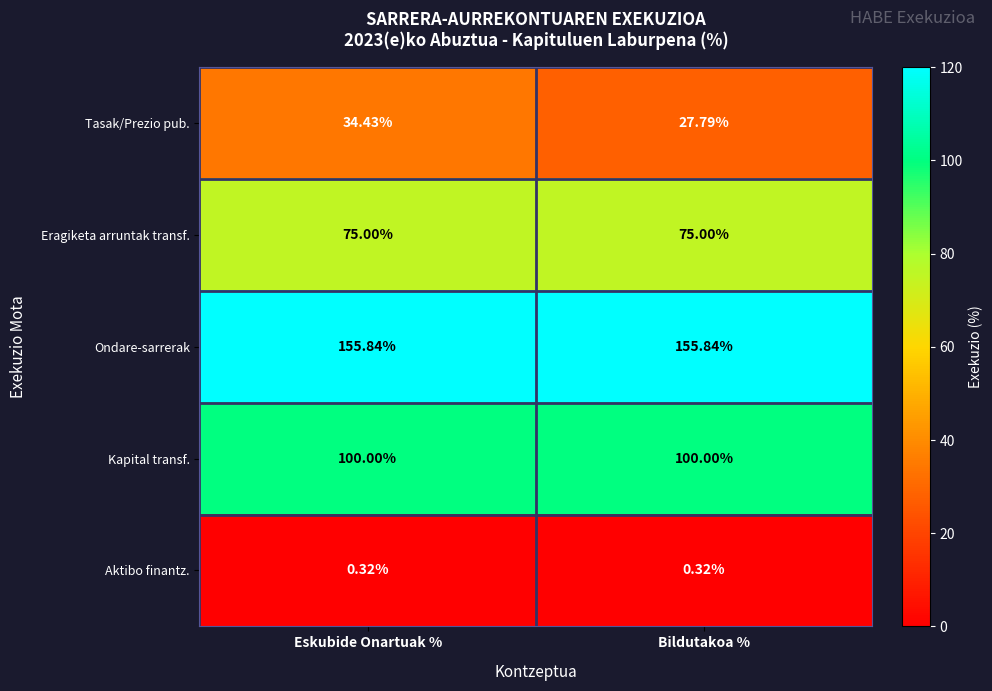

Rank the series by their average value, from highest to lowest.

Ondare-sarrerak, Kapital transf., Eragiketa arruntak transf., Tasak/Prezio pub., Aktibo finantz.